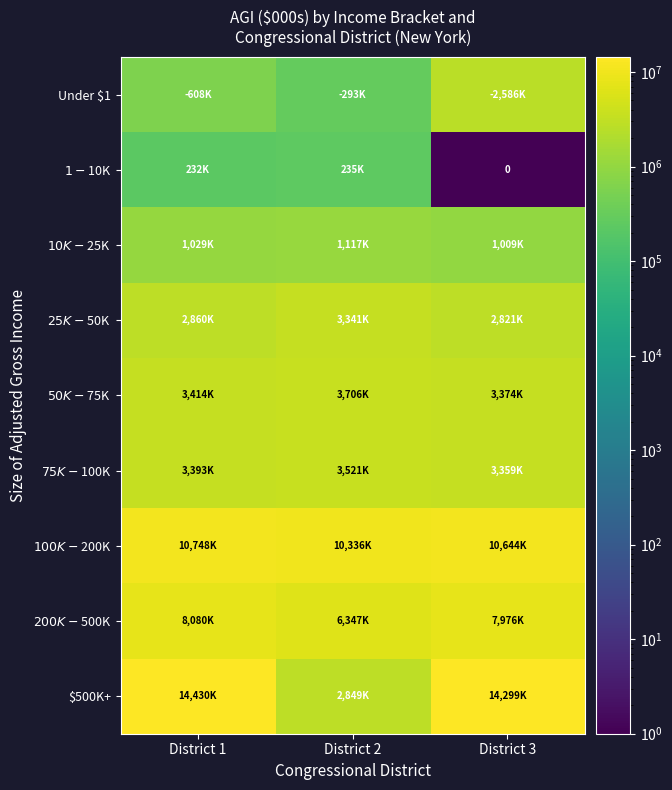

True or false: $500K+ has a value of 14299756 at District 3.

True